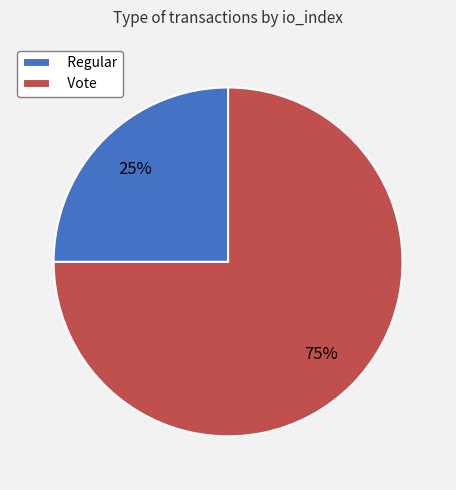

To the nearest percent, what is the difference between the largest and smallest slice percentages?

50%